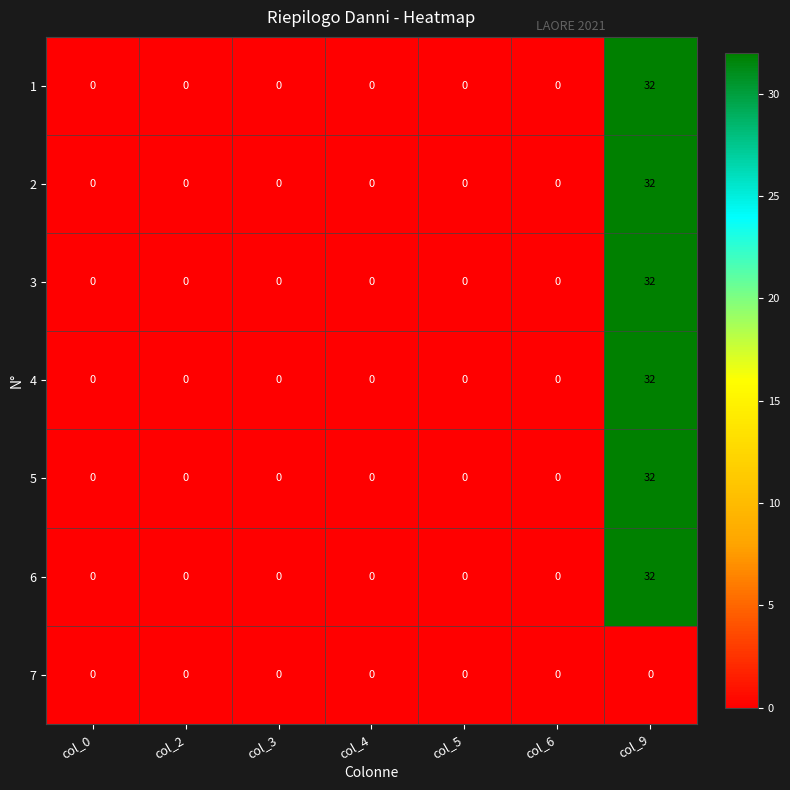

What is the sum of all 2 values?

32